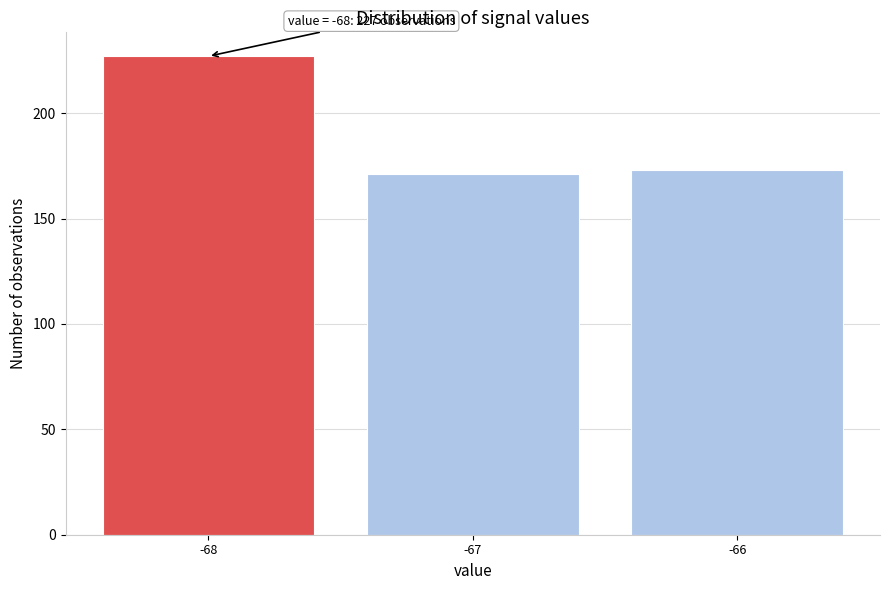

Over which range of the x-axis is the bar tallest?

-68.5 to -67.5